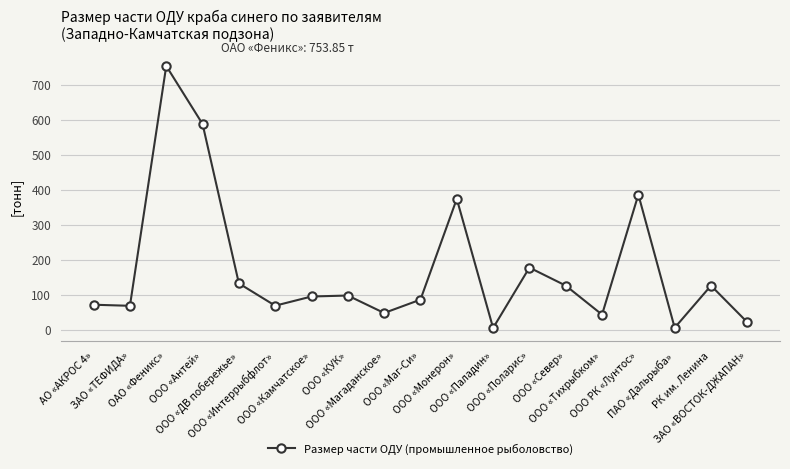

How many lines are shown in the chart?

1